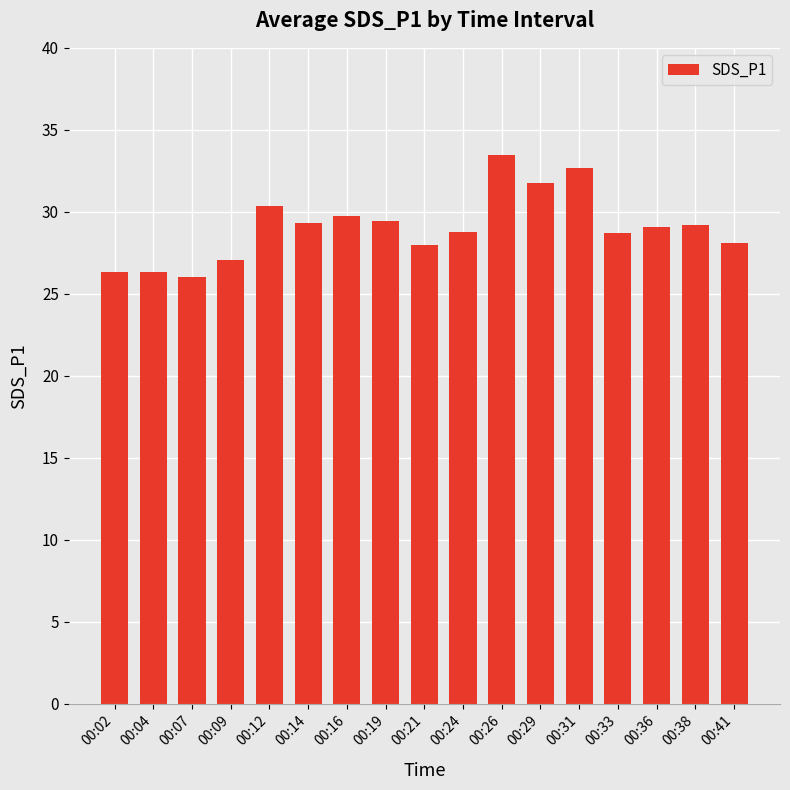

What is the change in value from 00:04 to 00:14?

+3.0